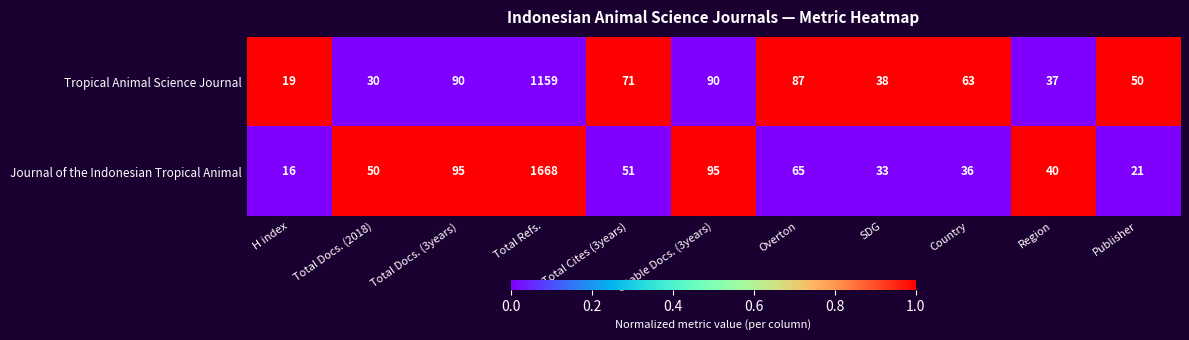

Reading left to right, extract all data points from this chart.

Tropical Animal Science Journal: H index=19	Total Docs. (2018)=30	Total Docs. (3years)=90	Total Refs.=1159	Total Cites (3years)=71	Citable Docs. (3years)=90	Overton=87	SDG=38	Country=63	Region=37	Publisher=50
Journal of the Indonesian Tropical Animal: H index=16	Total Docs. (2018)=50	Total Docs. (3years)=95	Total Refs.=1668	Total Cites (3years)=51	Citable Docs. (3years)=95	Overton=65	SDG=33	Country=36	Region=40	Publisher=21